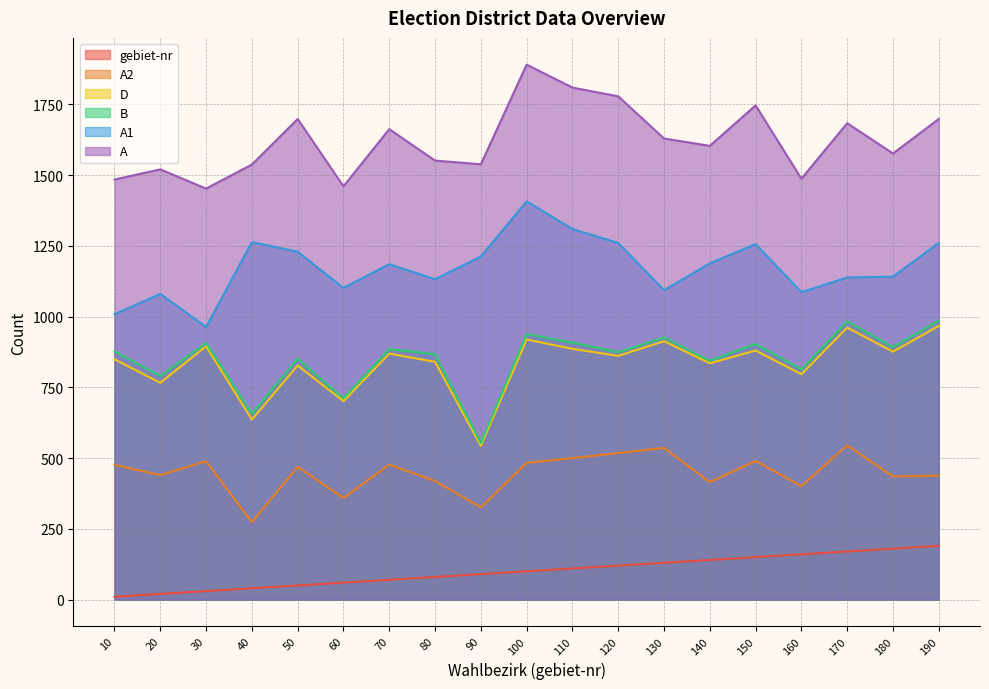

Between 80 and 100, which series saw the biggest shift?

A